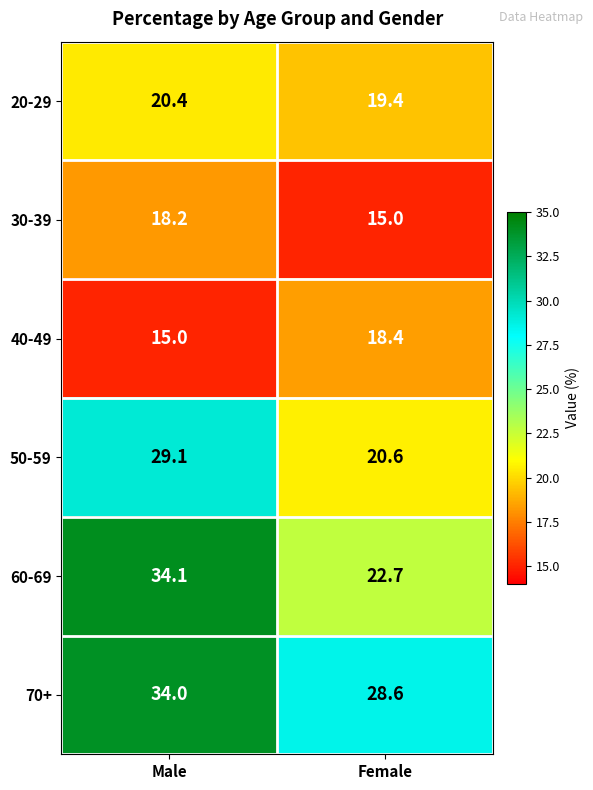

True or false: 30-39 has a value of 9.3 at Female.

False